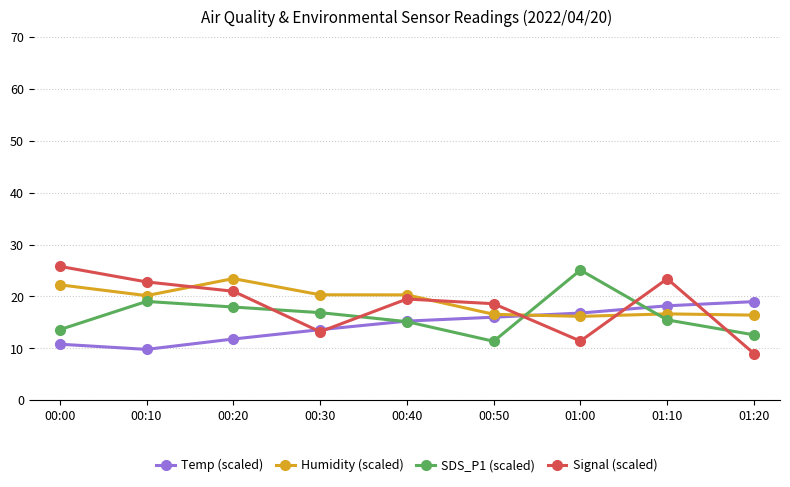

What is the smallest value displayed?

9.0